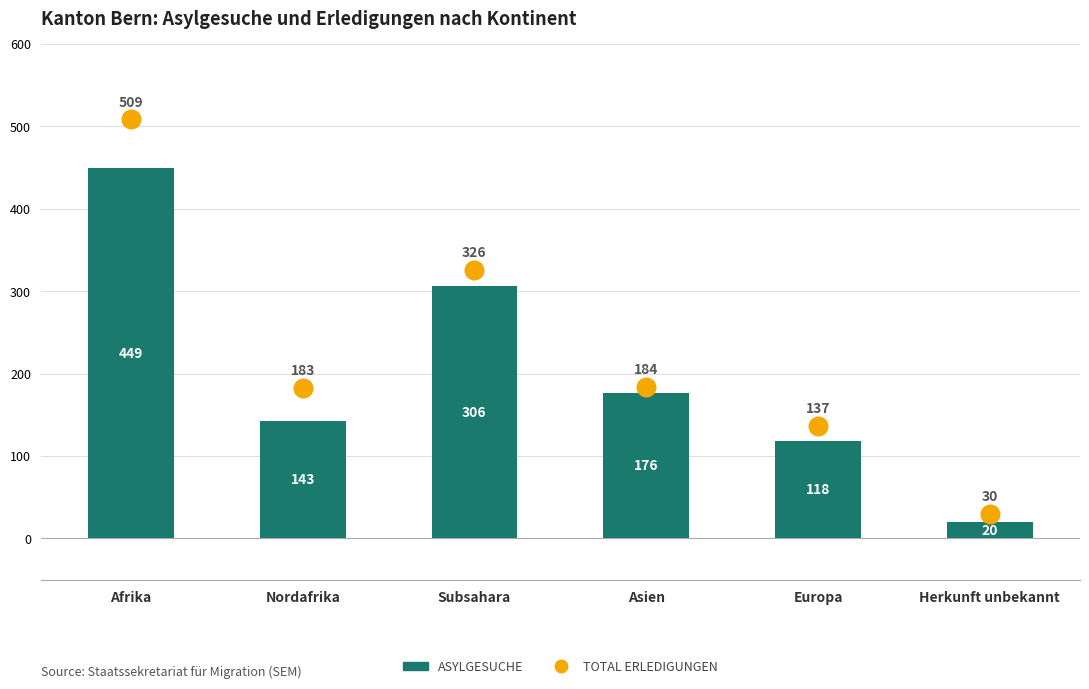

What are all the series names shown in the legend?

Asylgesuche, Total Erledigungen